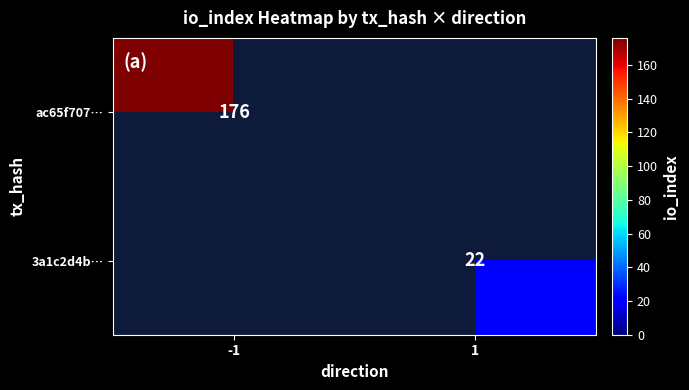

The ac65f707… series shows 43 at -1. True or false?

False